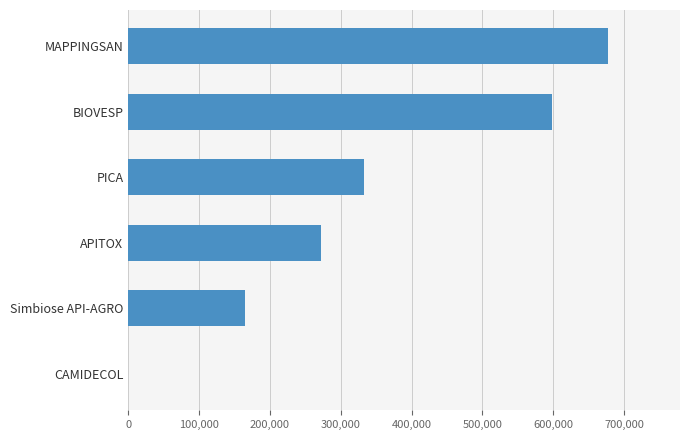

Read the value at PICA.

333001